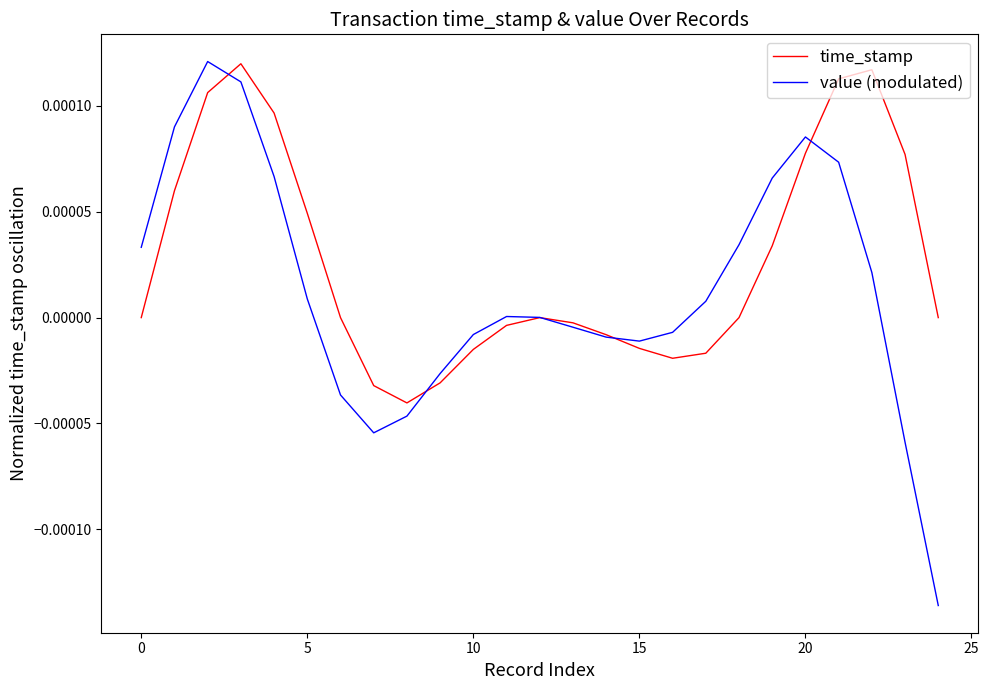

Count the number of categories in the chart.

25